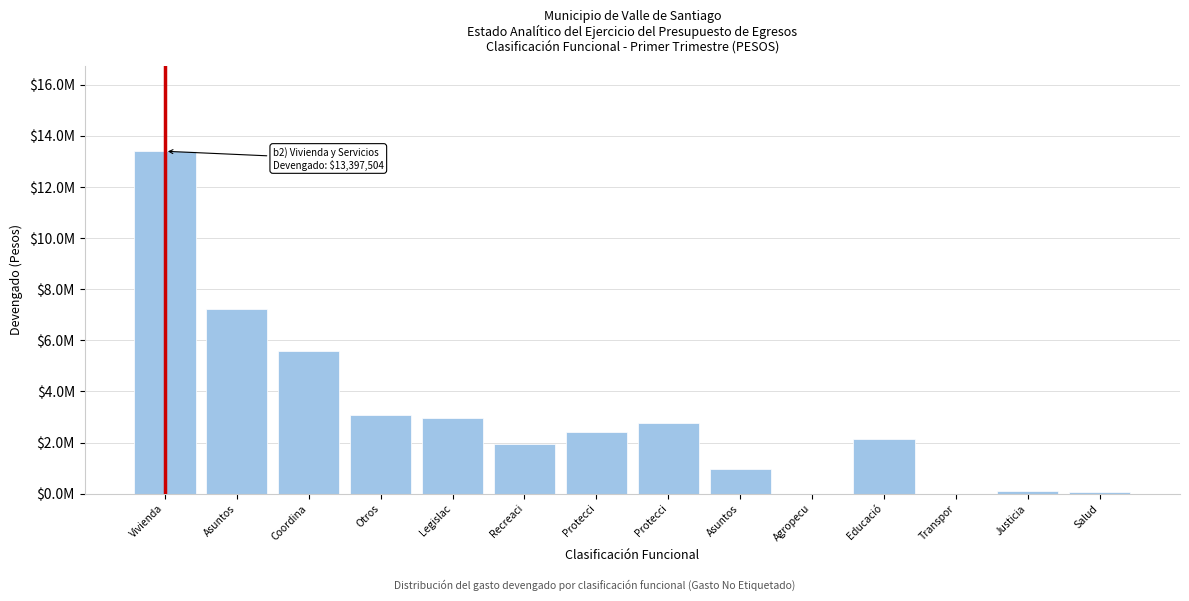

Are the bars horizontal?

No